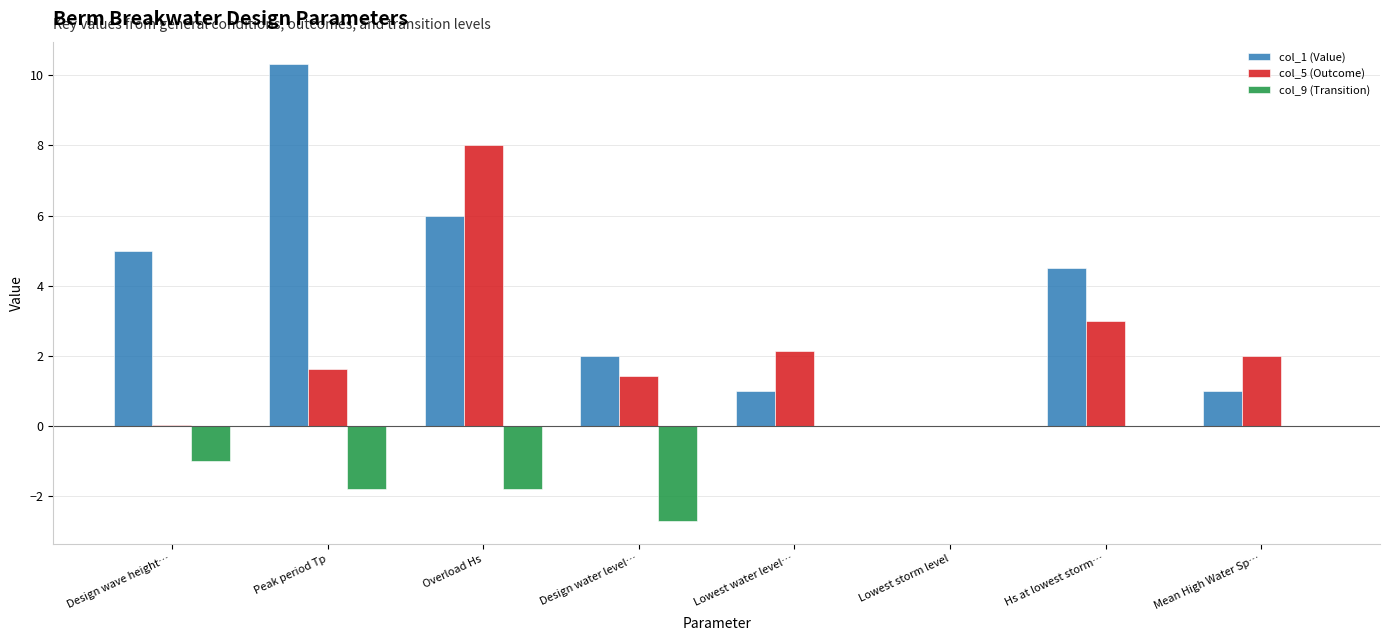

What is the maximum value shown in the chart?

10.3